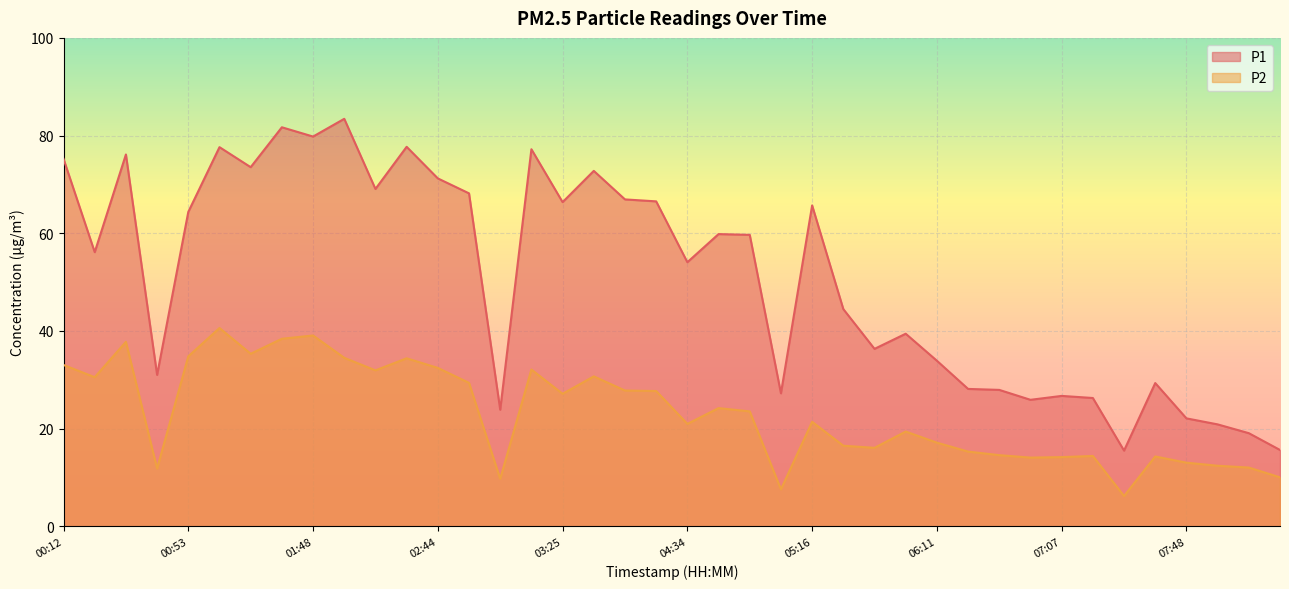

Where does the P1 series first go above 59?

00:12